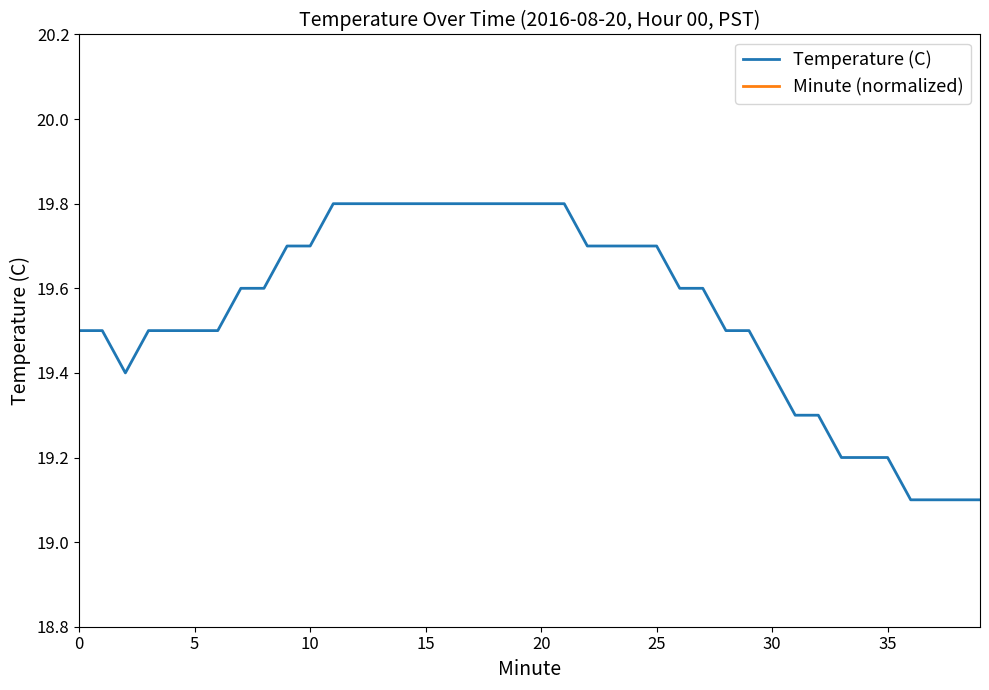

What is the difference between the maximum and second lowest values in the Temperature (C) series?

0.7